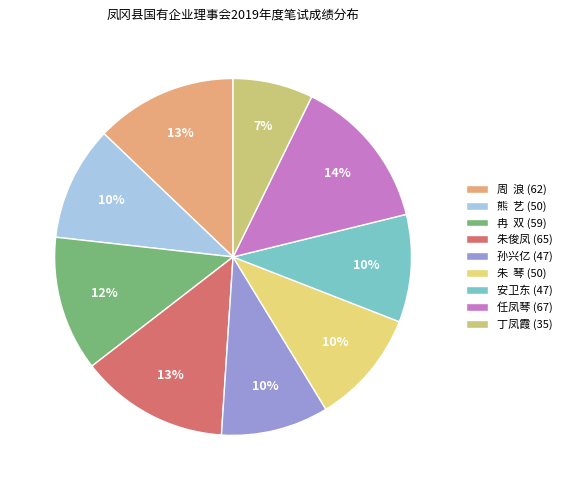

Count the number of slices in the pie.

9